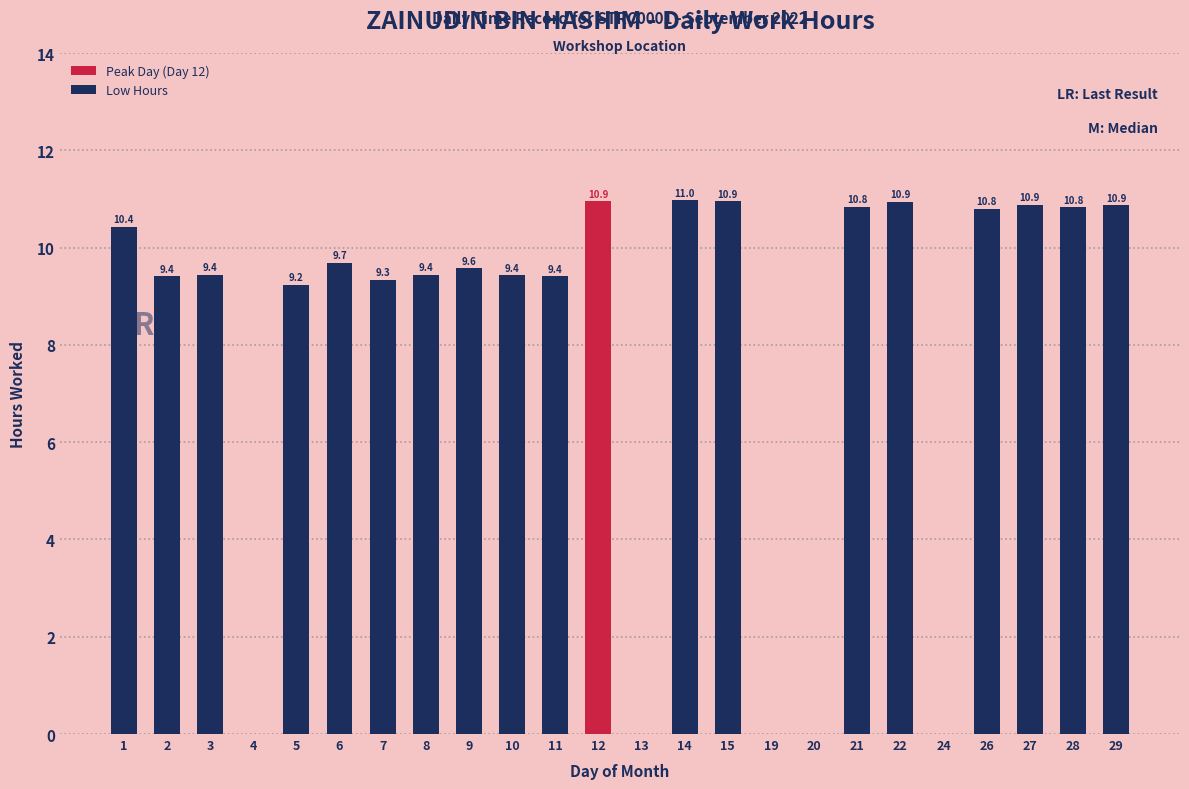

What is the change in value from 8 to 22?

+1.5